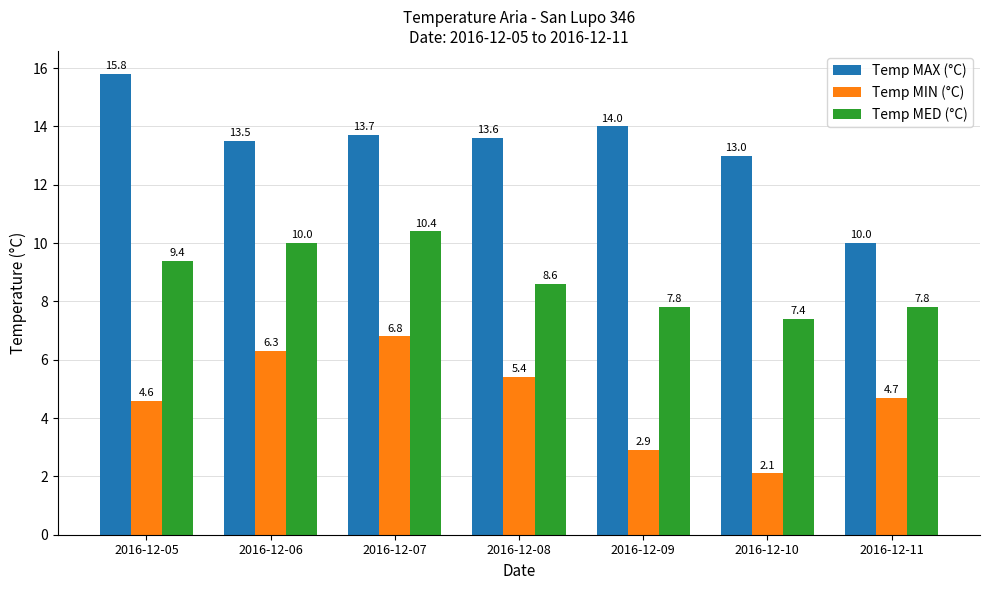

Reading left to right, extract all data points from this chart.

Temp MAX (°C): 15.8	13.5	13.7	13.6	14.0	13.0	10.0
Temp MIN (°C): 4.6	6.3	6.8	5.4	2.9	2.1	4.7
Temp MED (°C): 9.4	10.0	10.4	8.6	7.8	7.4	7.8